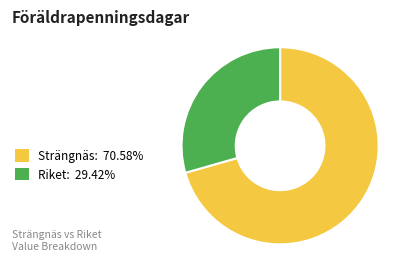

Combined, do Strängnäs: 70.58% and Riket: 29.42% account for over 50%?

Yes